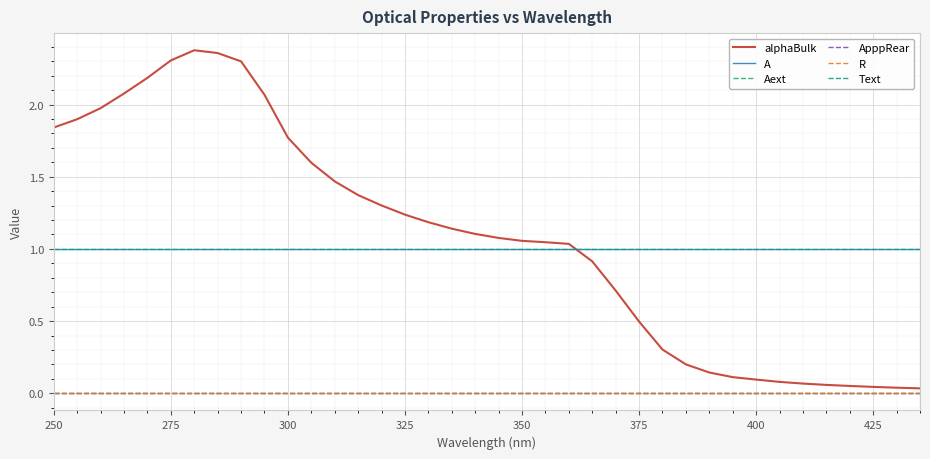

Does the chart display data point markers on the line(s)?

No